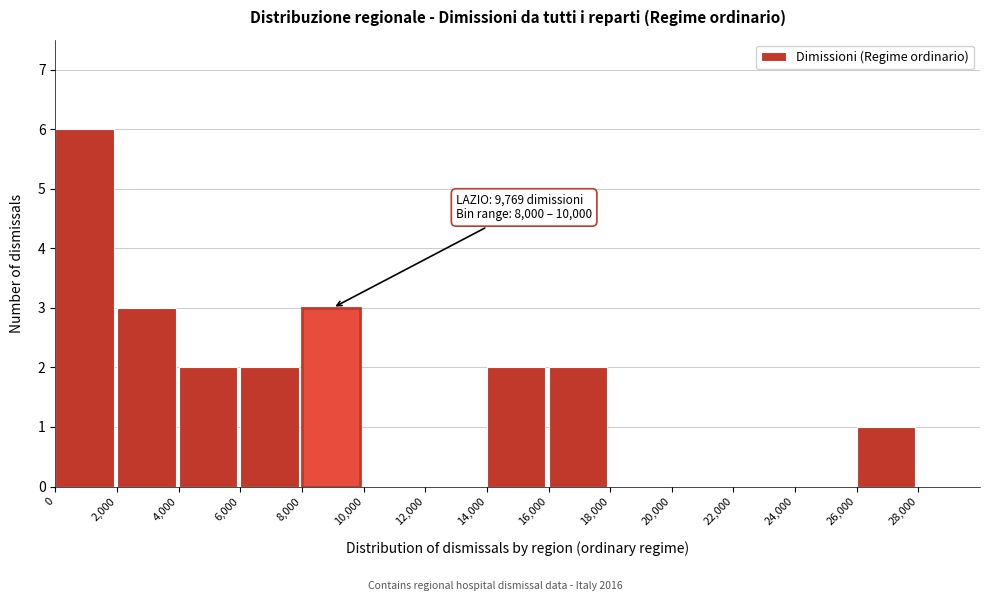

Over which range of the x-axis is the bar tallest?

0 to 2000